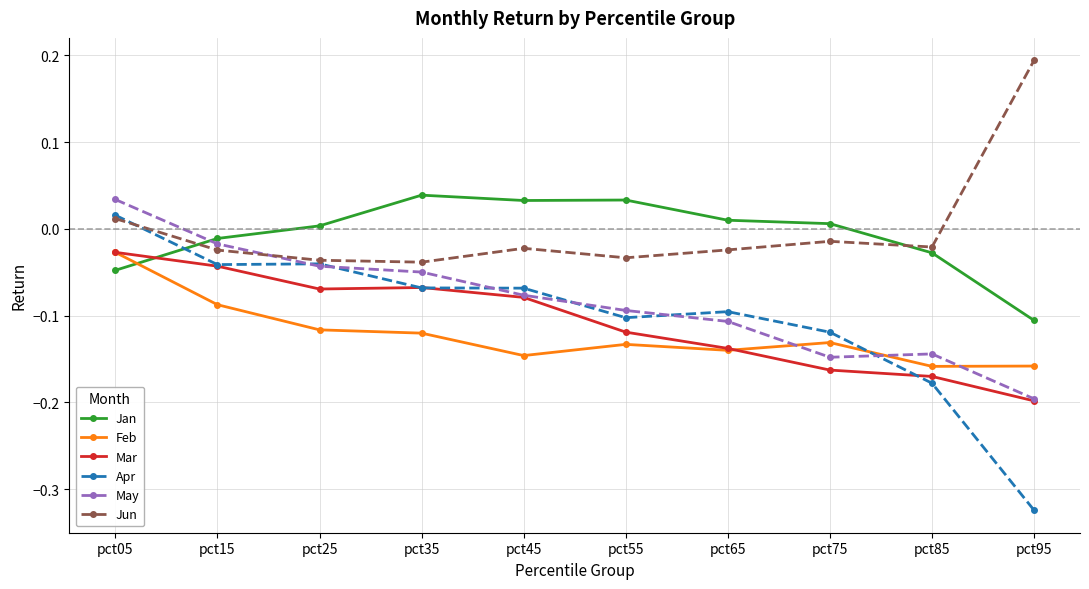

Is the value of May at pct55 greater than the value of Jan at pct45?

No